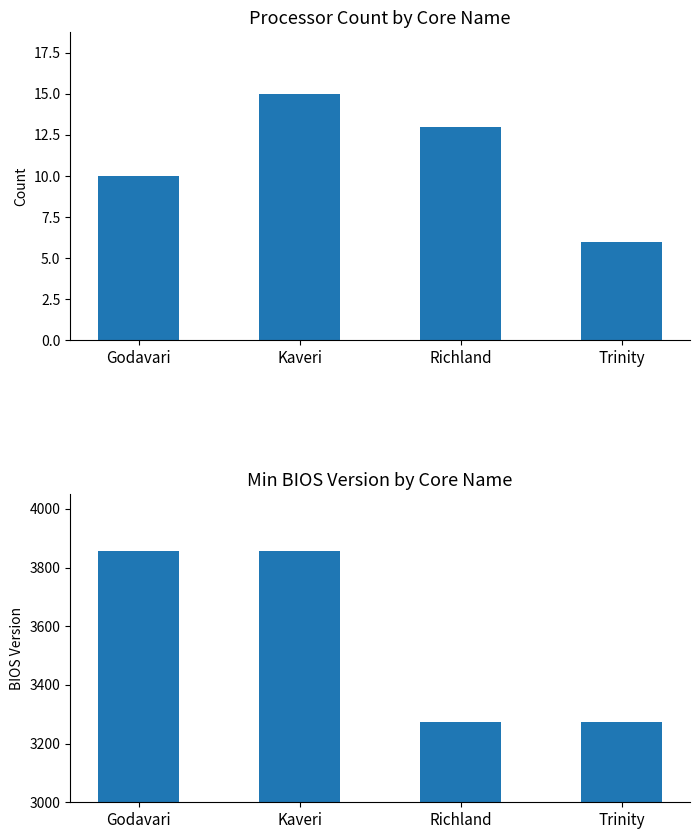

What is the sum of the Min BIOS Version values at Richland and Kaveri?

7129